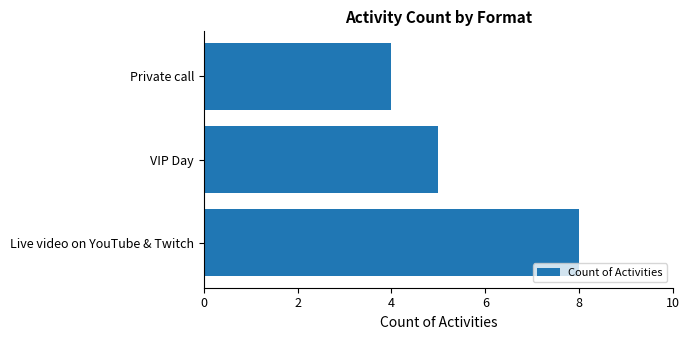

What is the average value?

6